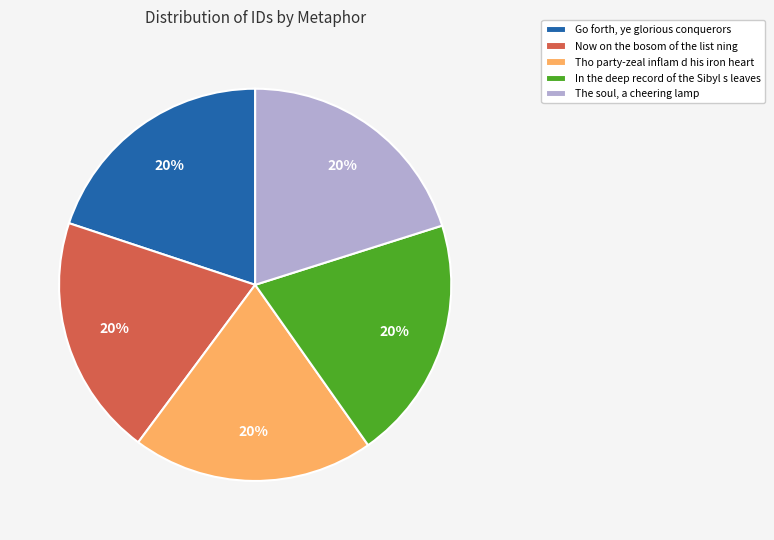

How many slices are in this pie chart?

5